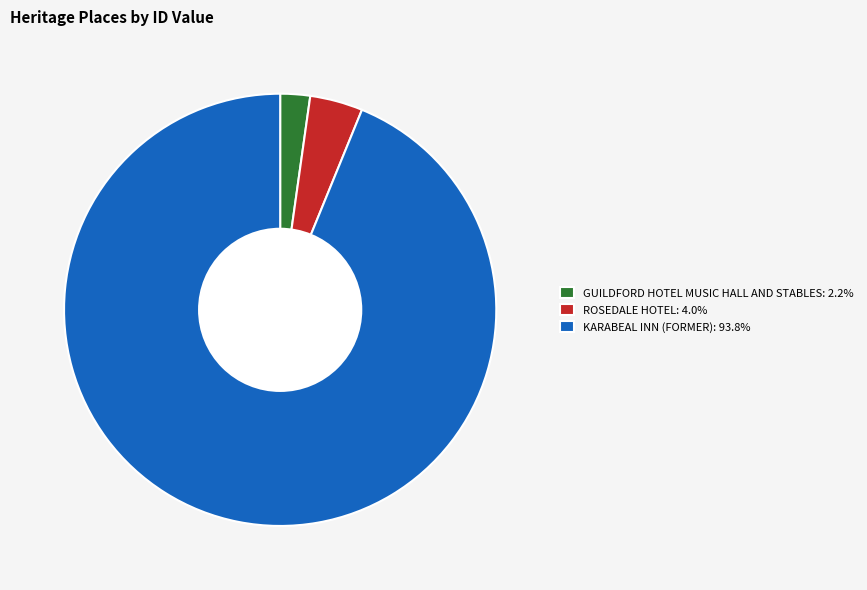

Approximately how many times larger is the value at KARABEAL INN (FORMER): 93.8% compared to GUILDFORD HOTEL MUSIC HALL AND STABLES: 2.2%?

42.1